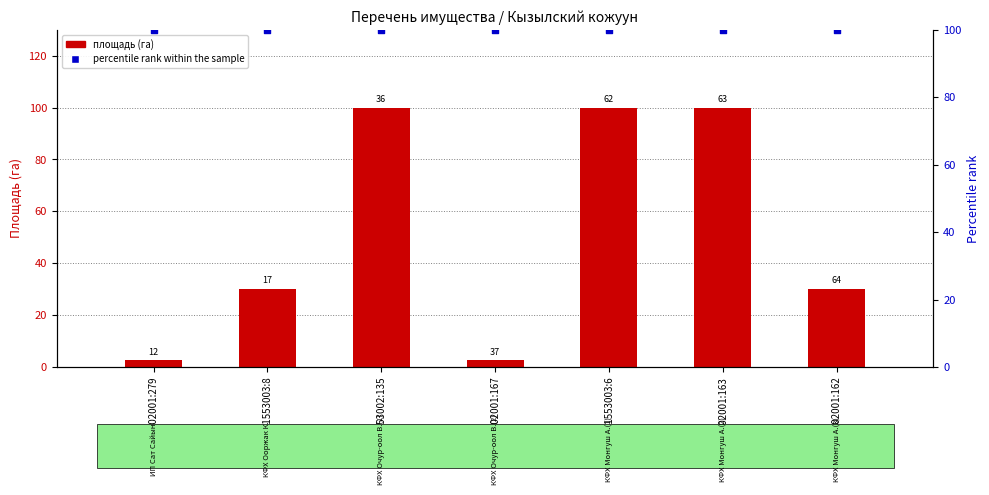

Which series reaches the maximum Y coordinate?

площадь (га)